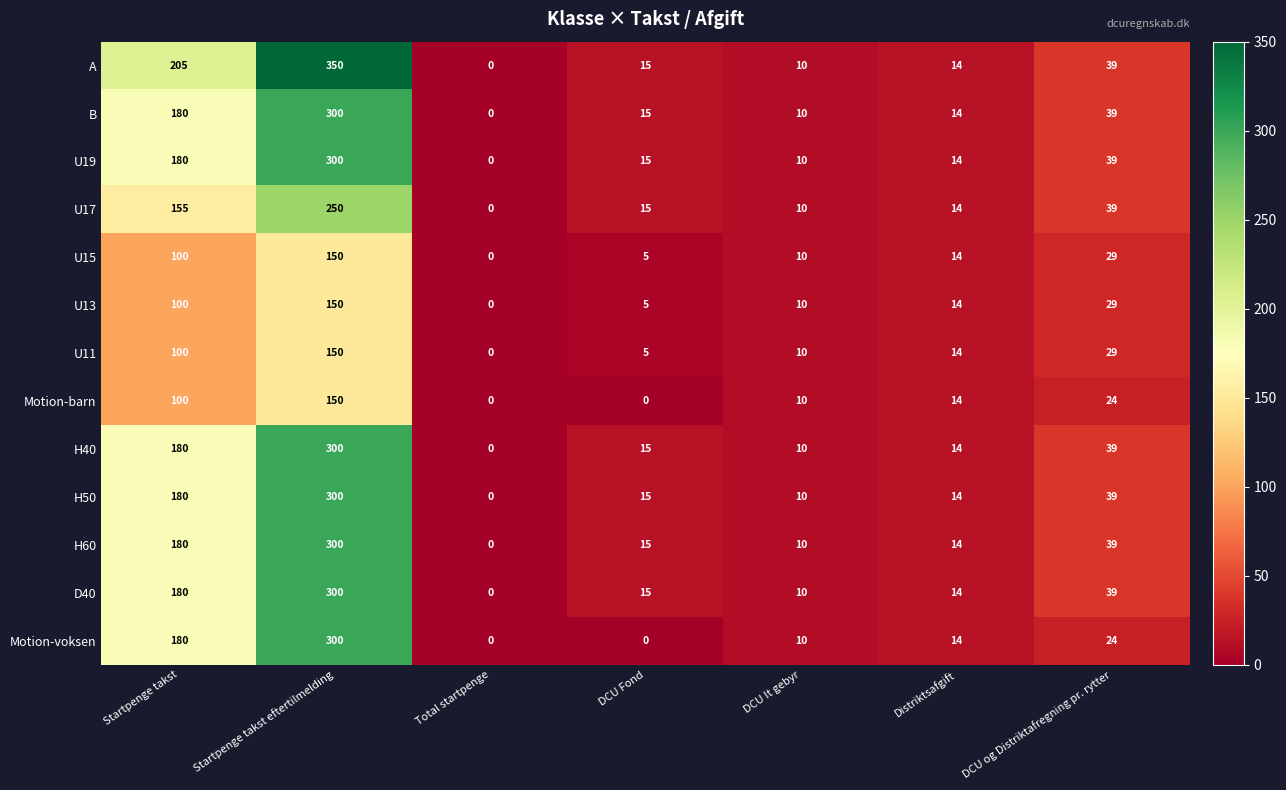

Rank the categories by U11 value from lowest to highest.

Total startpenge, DCU Fond, DCU It gebyr, Distriktsafgift, DCU og Distriktafregning pr. rytter, Startpenge takst, Startpenge takst eftertilmelding